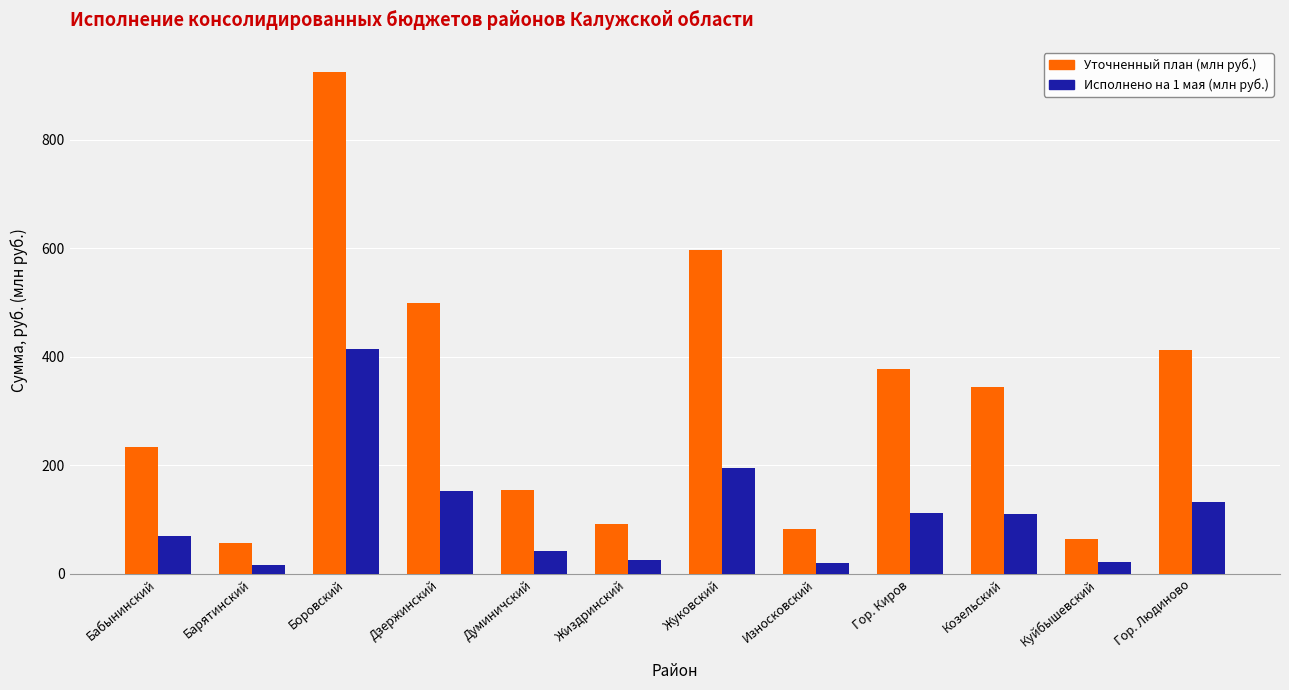

Between Боровский and Думиничский, which series saw the biggest shift?

Уточненный план (млн руб.)